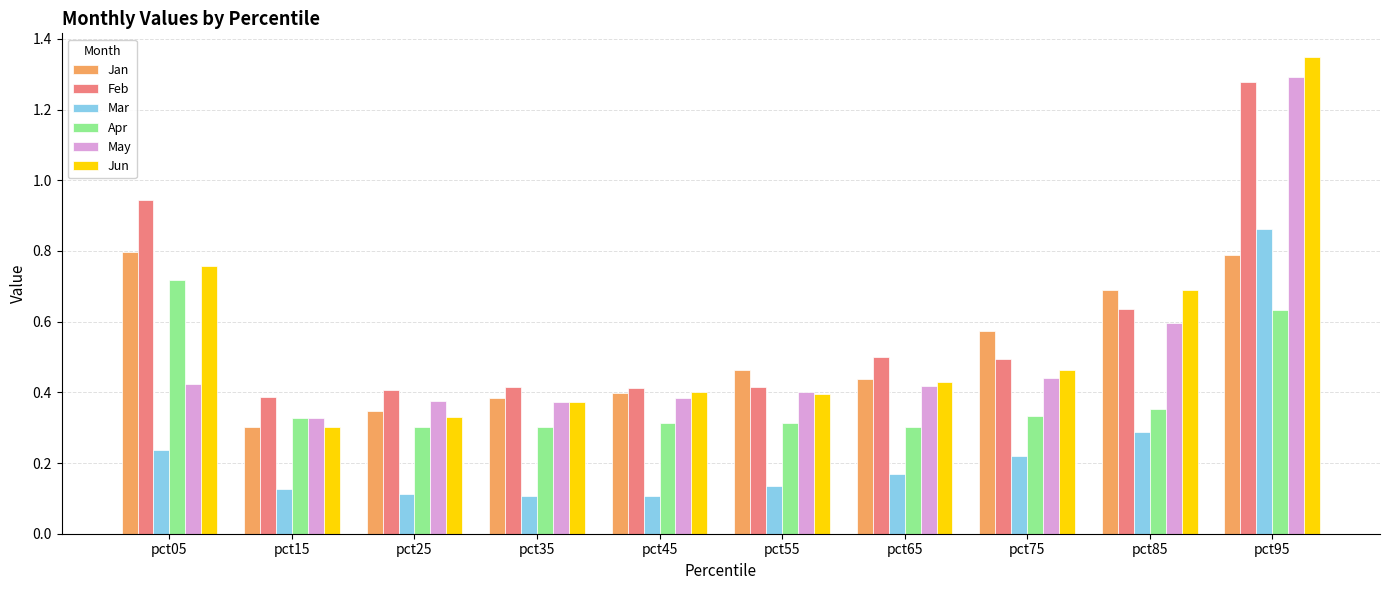

True or false: Apr has a value of 0.3 at pct95.

False